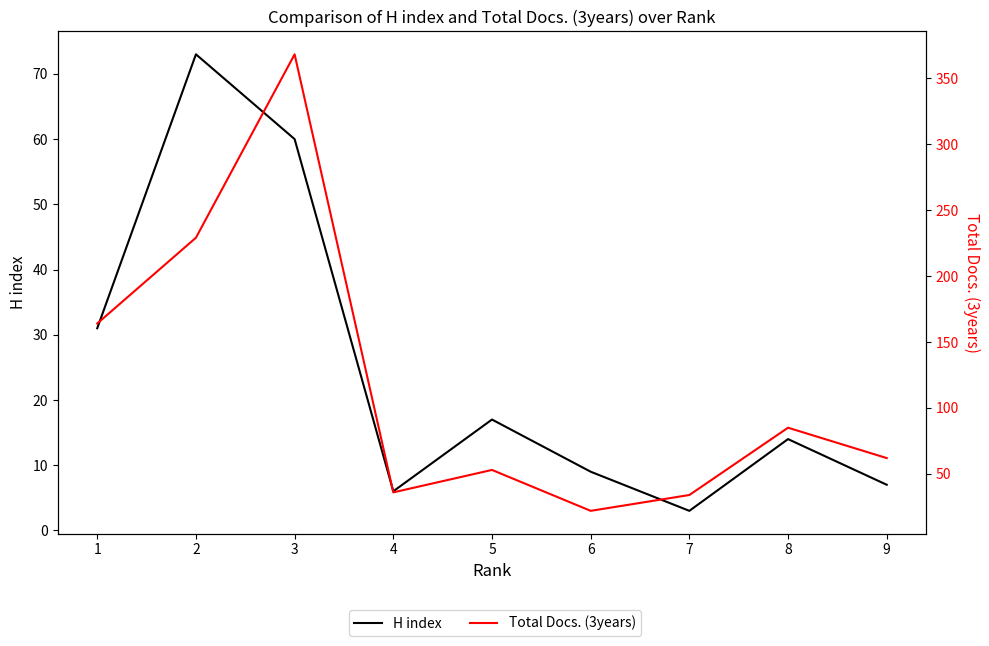

What is the value of the Total Docs. (3years) point at the 4th from the left?

36